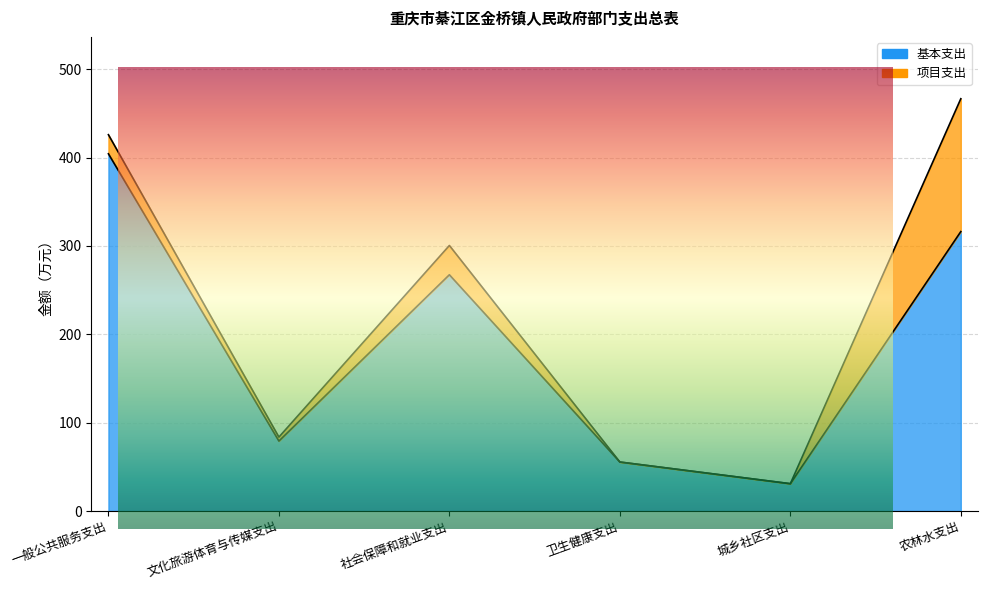

List the labels in order of value, largest first.

一般公共服务支出, 农林水支出, 社会保障和就业支出, 文化旅游体育与传媒支出, 卫生健康支出, 城乡社区支出